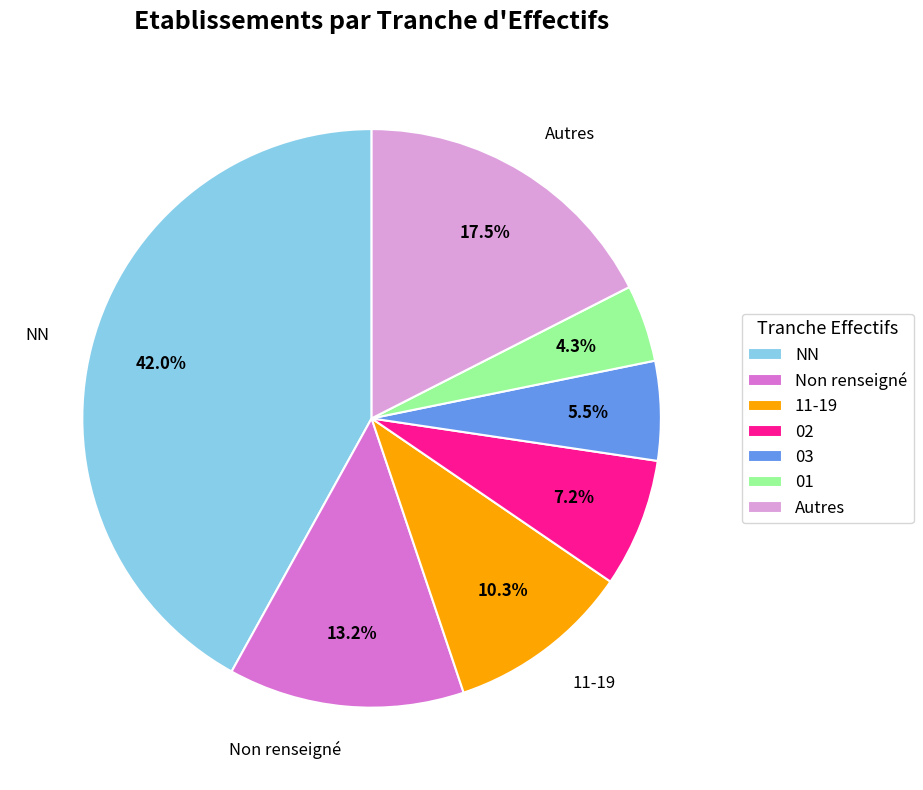

How many segments does this pie chart have?

7